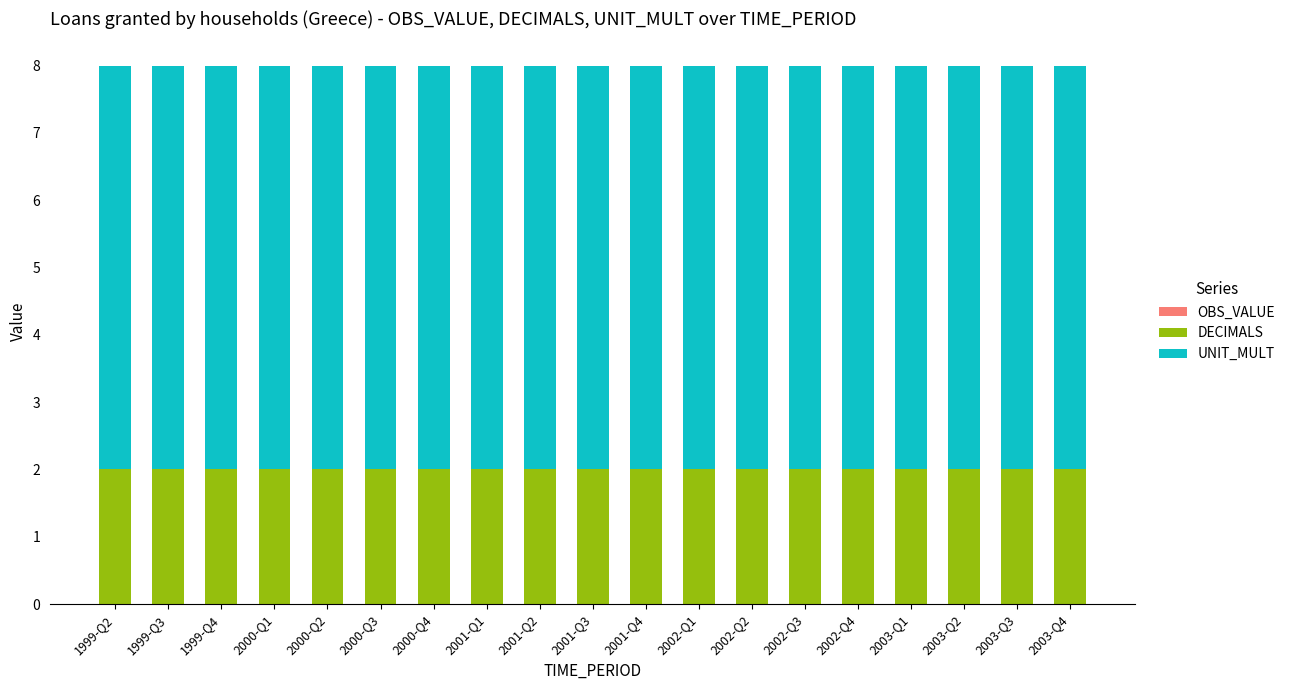

What is the total value across all series at 2001-Q4?

8